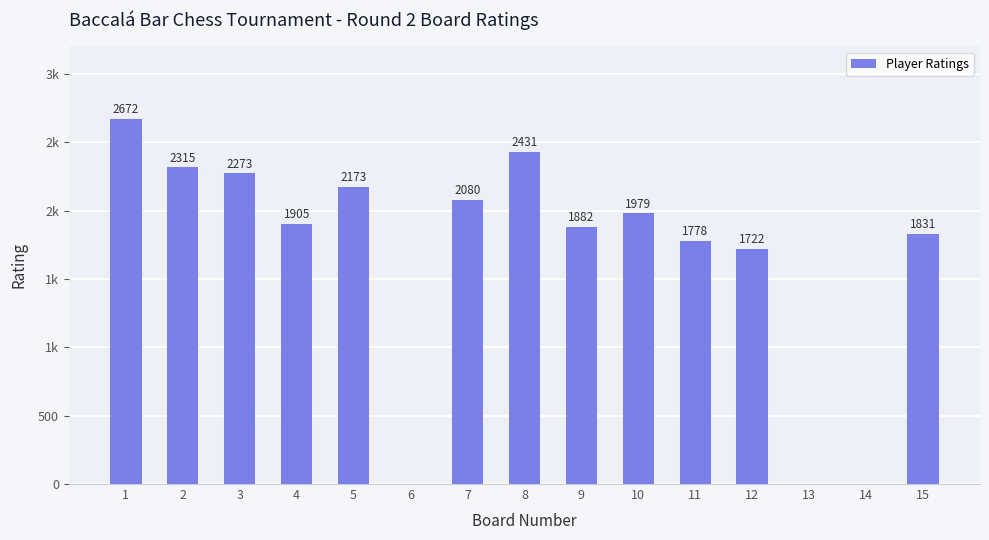

What is the sum of the values at 9 and 11?

3660